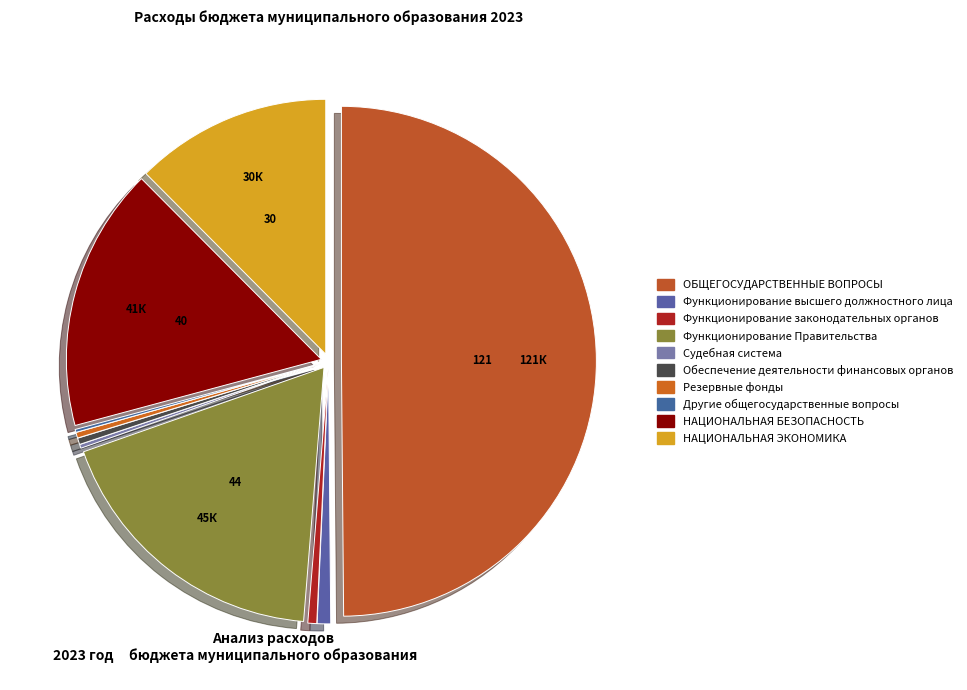

Rank the categories by value from lowest to highest.

Другие общегосударственные вопросы, Судебная система, Резервные фонды, Обеспечение деятельности финансовых органов, Функционирование законодательных органов, Функционирование высшего должностного лица, НАЦИОНАЛЬНАЯ ЭКОНОМИКА, НАЦИОНАЛЬНАЯ БЕЗОПАСНОСТЬ, Функционирование Правительства, ОБЩЕГОСУДАРСТВЕННЫЕ ВОПРОСЫ